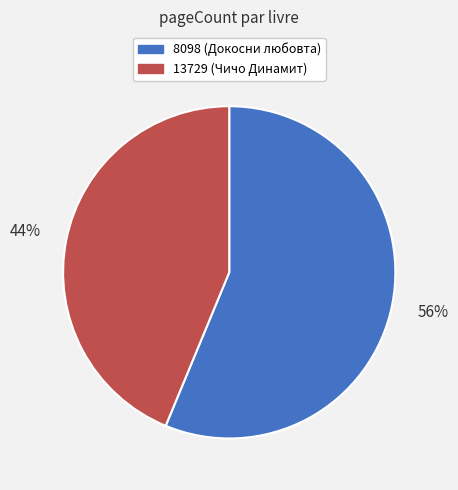

Is there any slice that represents more than half of the pie?

Yes